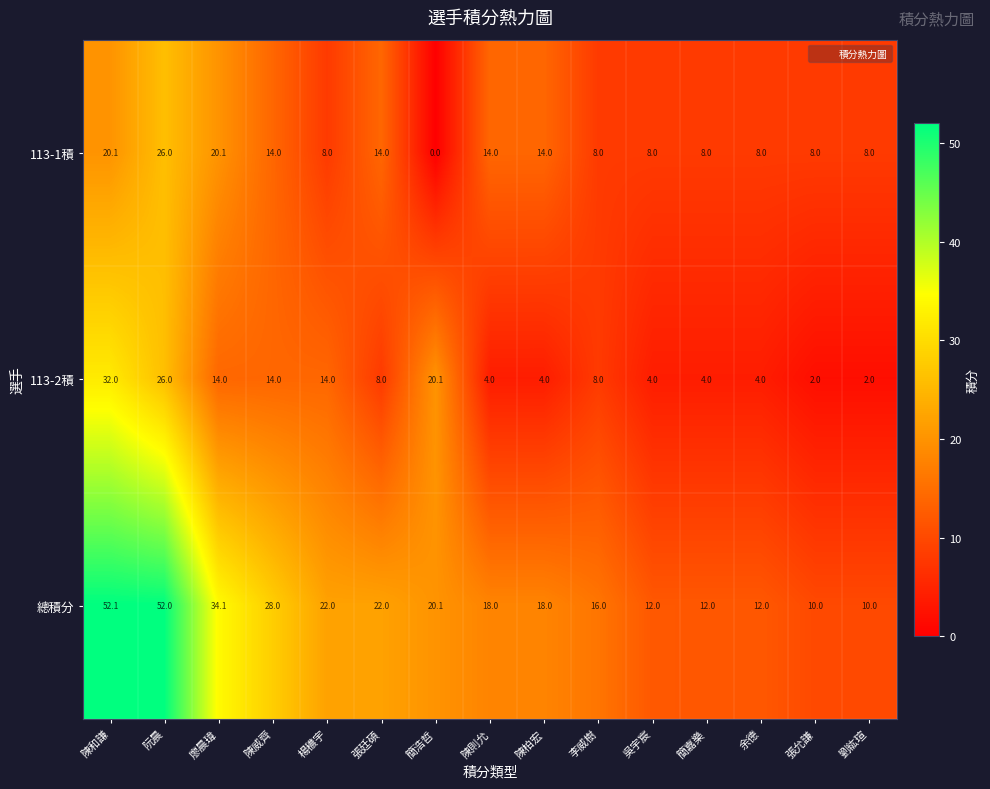

Where does the 總積分 series first go above 18?

陳和謙